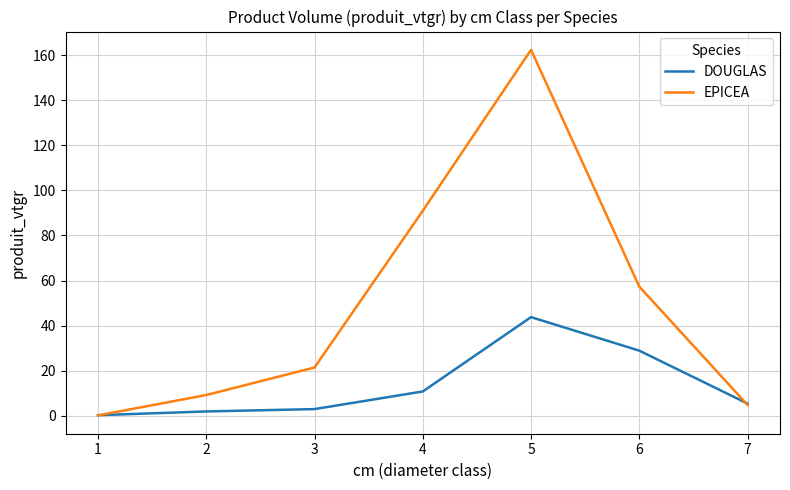

Where do DOUGLAS and EPICEA first cross each other?

1 and 2